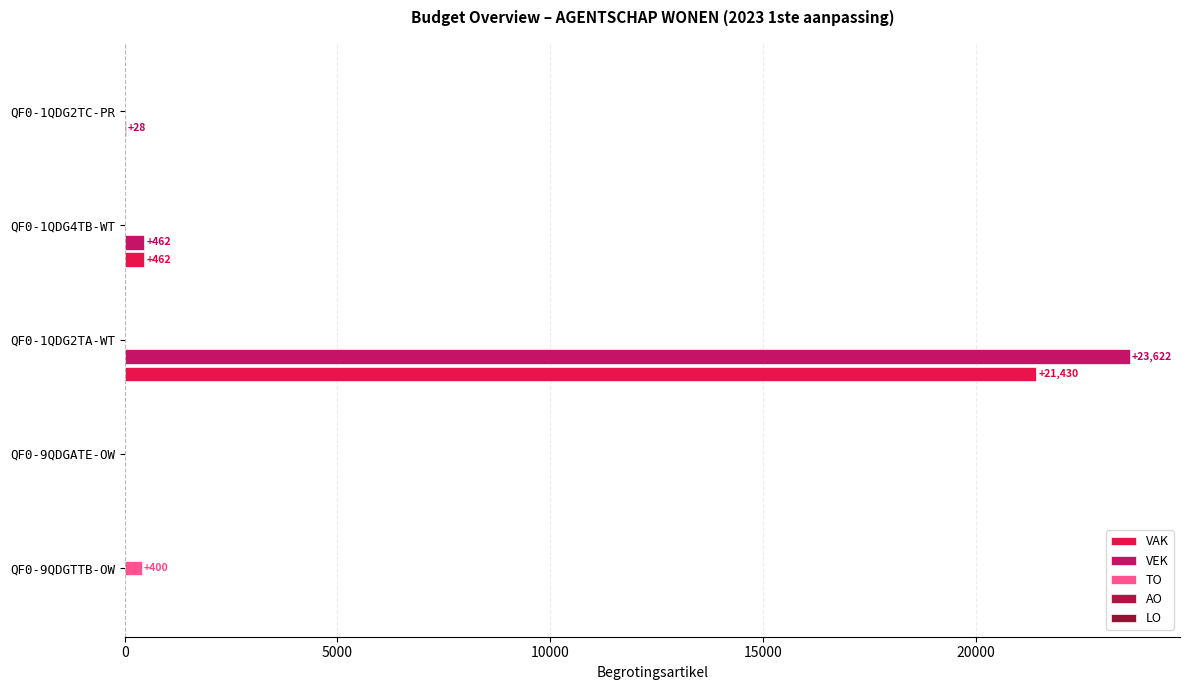

What is the sum of all TO values?

400